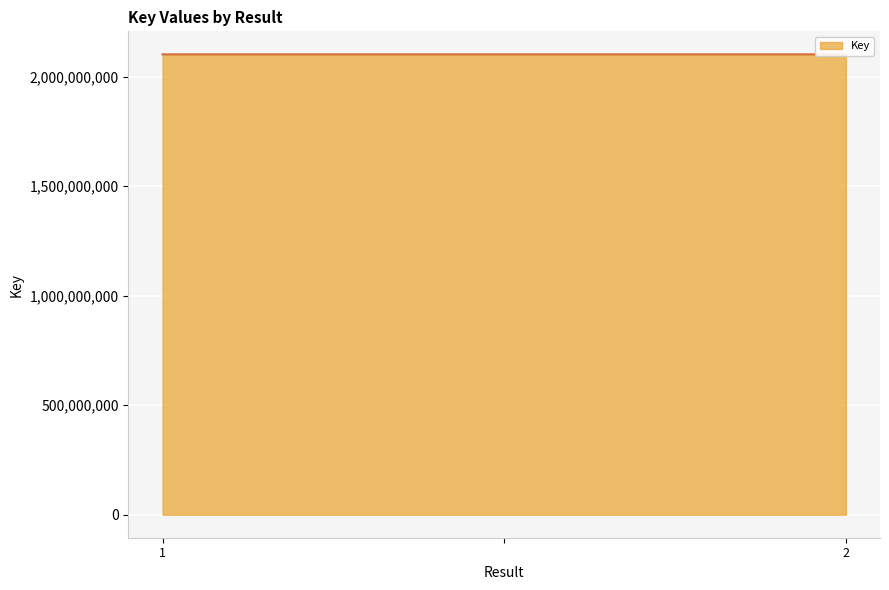

What value does the data have at , to the nearest 10?

2102362020